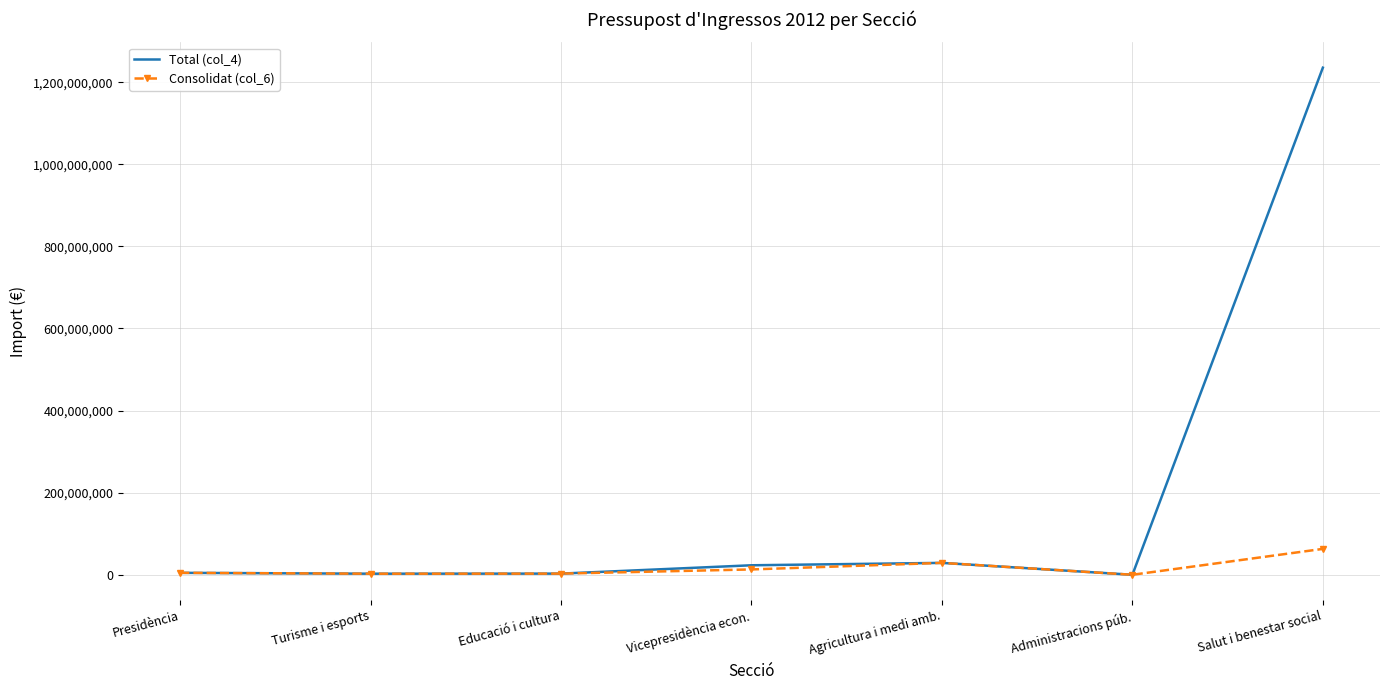

Which series has the largest total across all categories?

Total (col_4)